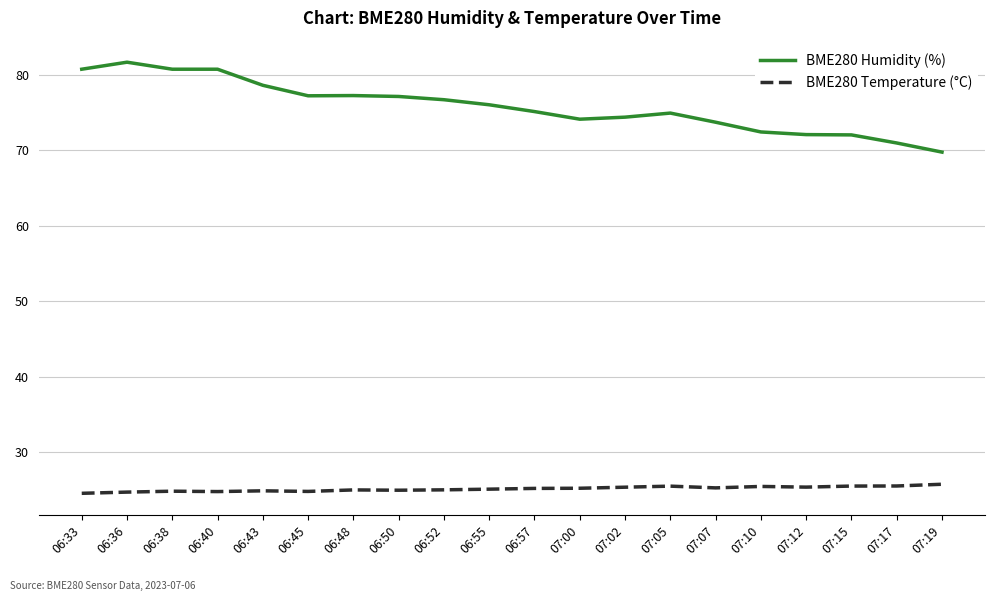

True or false: BME280 Temperature (°C) and BME280 Humidity (%) cross at least once.

False